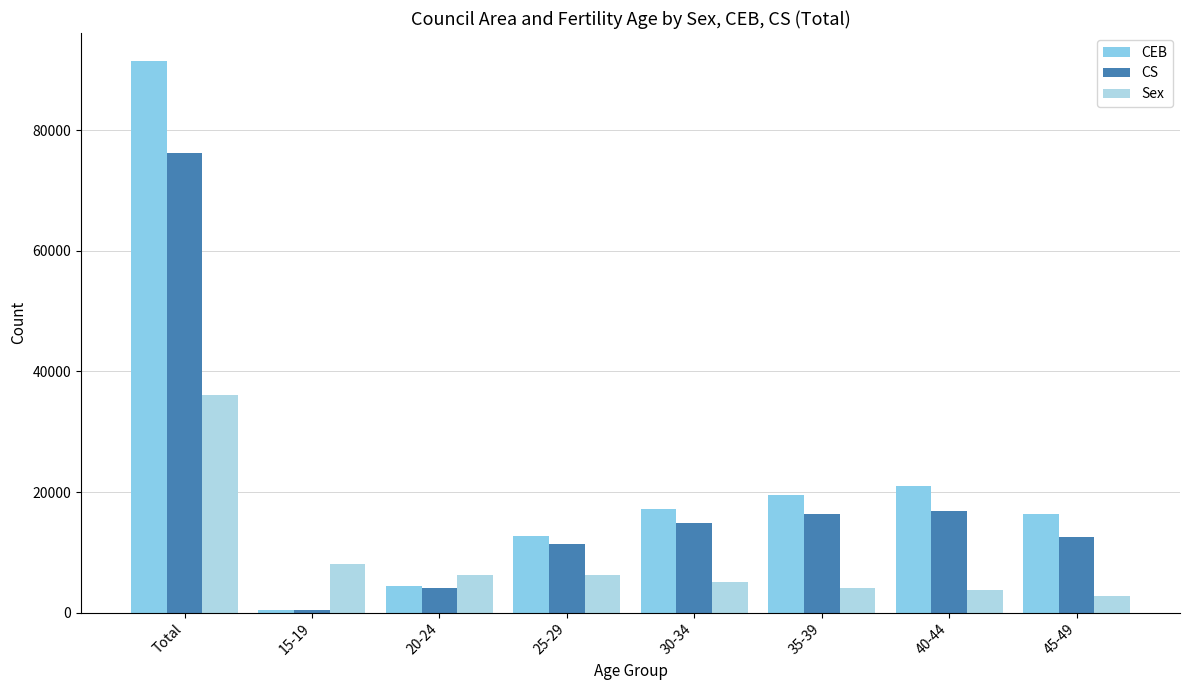

What position from the left is Total?

1